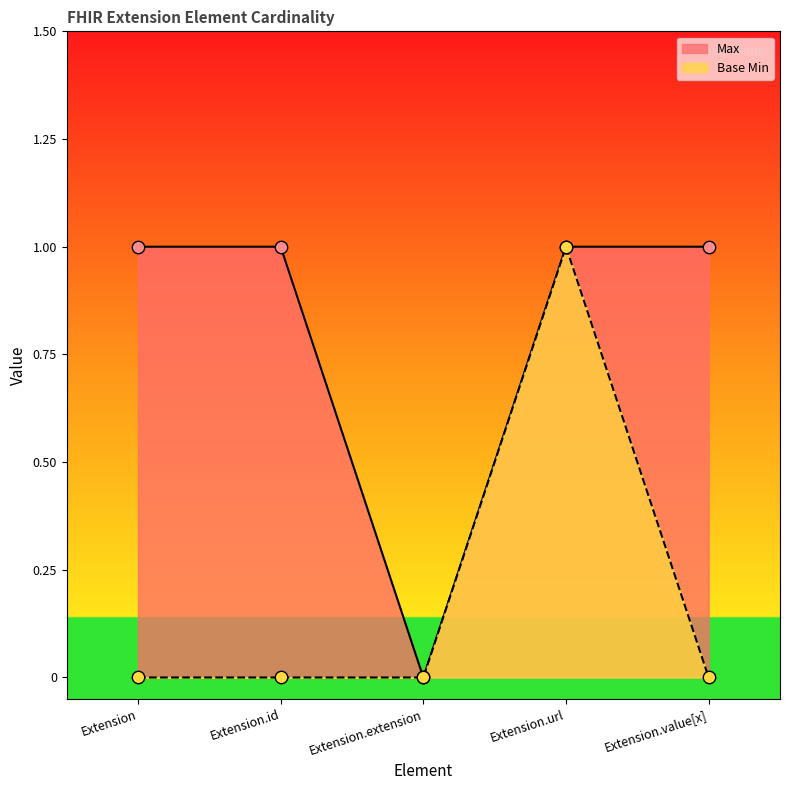

Which series has the largest total across all categories?

Max